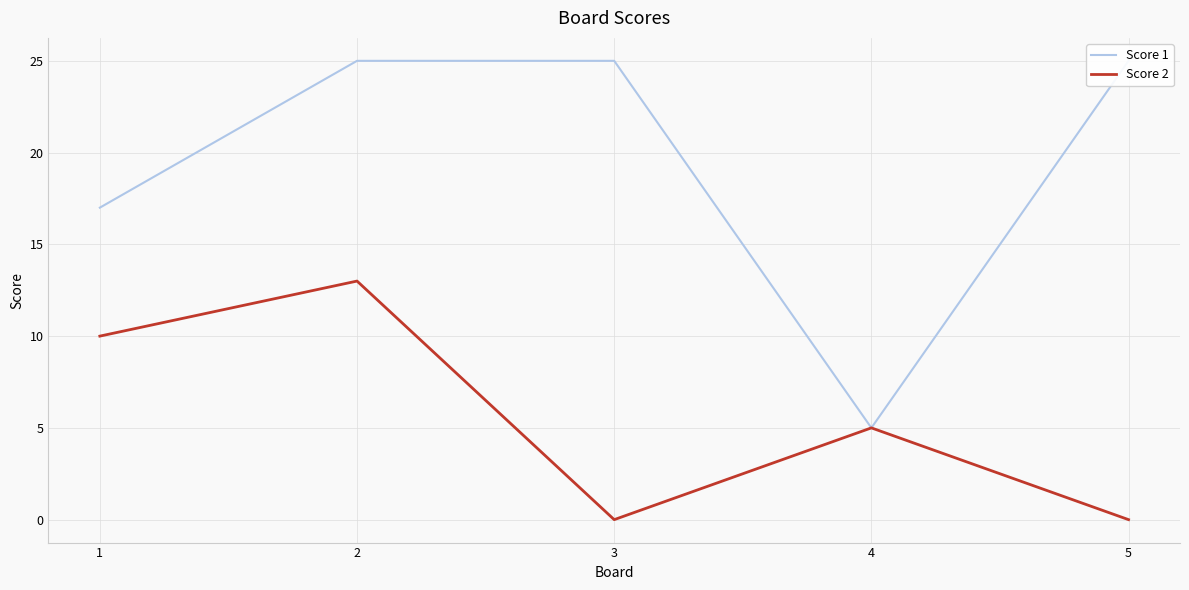

True or false: Score 1 and Score 2 intersect in this chart.

False